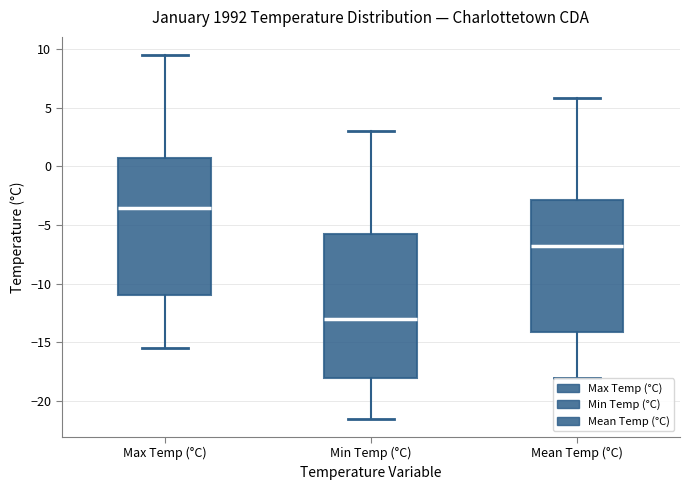

Reading left to right, read every box against the y-axis: the position of its median line, the range the box covers, and the ends of its whiskers. The values are not printed on the chart, so give them approximately, as read against the axis.

Max Temp (°C): median -3.5, box -11.0 to 1.0, whiskers -15.5 to 9.5
Min Temp (°C): median -13.0, box -18.0 to -5.5, whiskers -21.5 to 3.0
Mean Temp (°C): median -7.0, box -14.0 to -3.0, whiskers -18.0 to 6.0